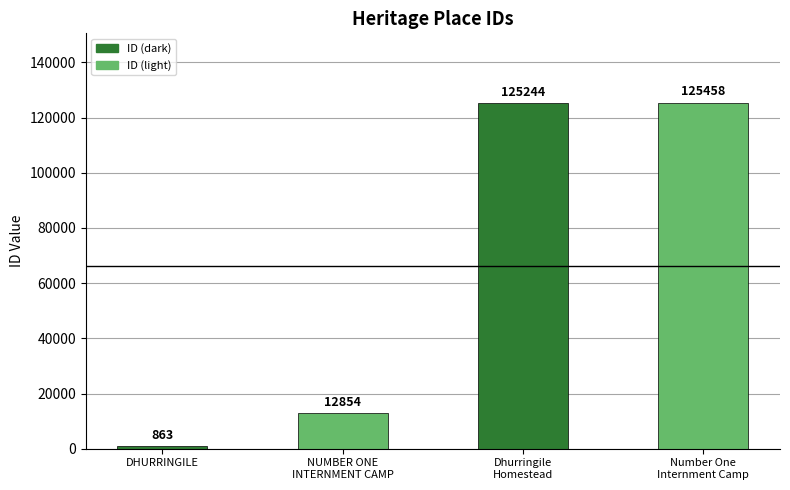

At which label is the value closest to 63160?

NUMBER ONE
INTERNMENT CAMP